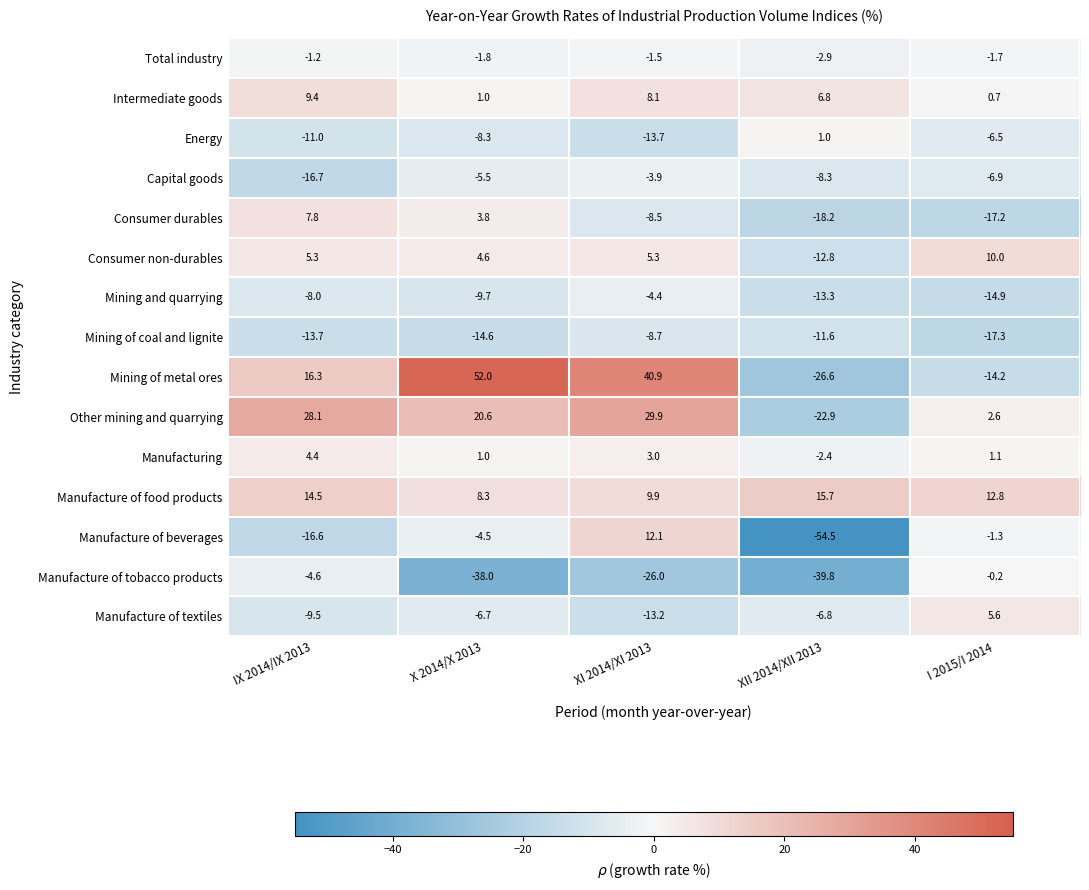

True or false: Capital goods has a value of -3.9 at XI 2014/XI 2013.

True